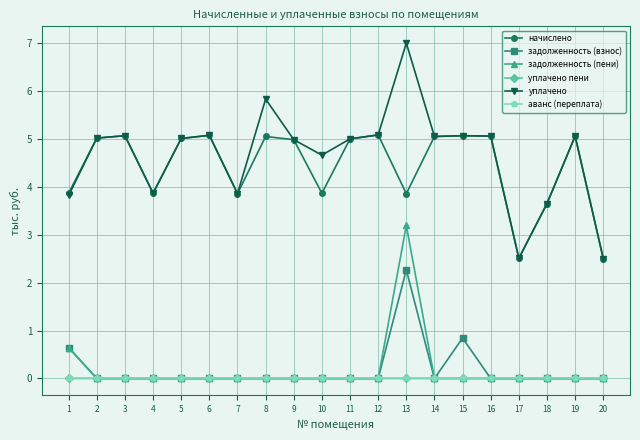

True or false: начислено and задолженность (пени) intersect in this chart.

False